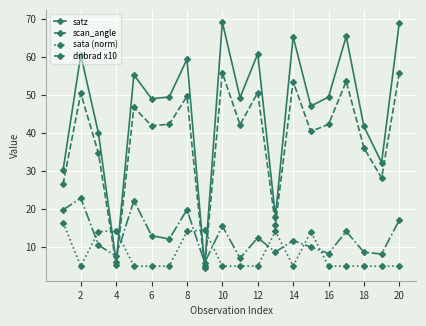

Which series has the largest total across all categories?

satz